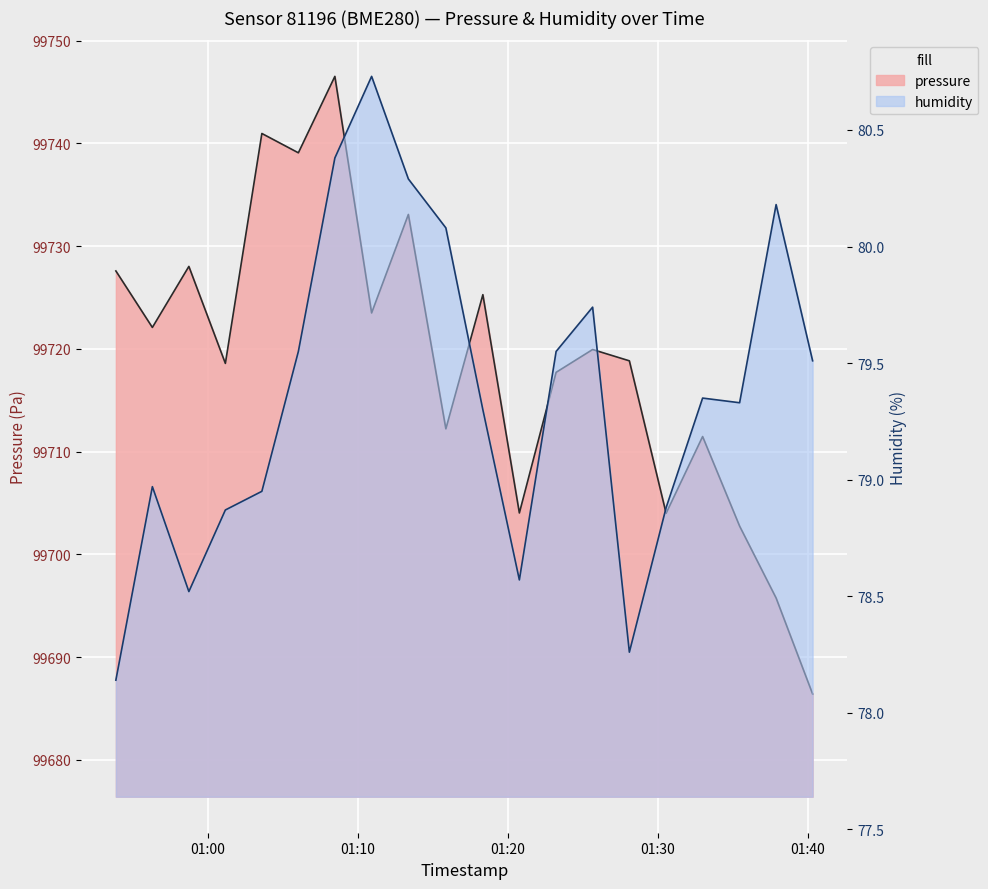

Reading right to left, what are all the values shown in this chart?

pressure: 99686.4	99695.8	99702.8	99711.5	99704.0	99718.8	99719.9	99717.7	99704.0	99725.3	99712.2	99733.1	99723.5	99746.5	99739.1	99741.0	99718.6	99728.0	99722.1	99727.6
humidity: 79.5	80.2	79.3	79.3	78.9	78.3	79.7	79.5	78.6	79.3	80.1	80.3	80.7	80.4	79.5	79.0	78.9	78.5	79.0	78.1